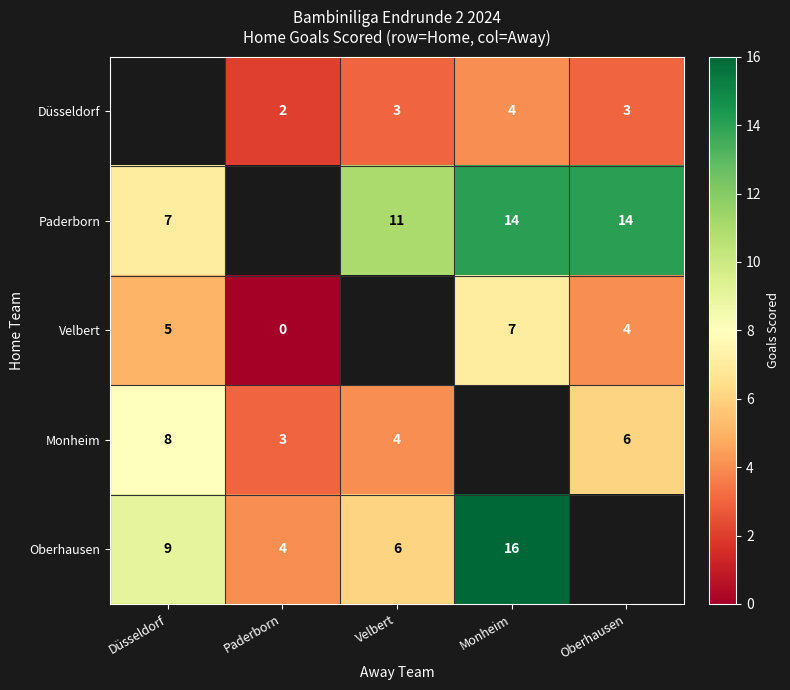

Is the value of Düsseldorf at Velbert greater than the value of Paderborn at Oberhausen?

No